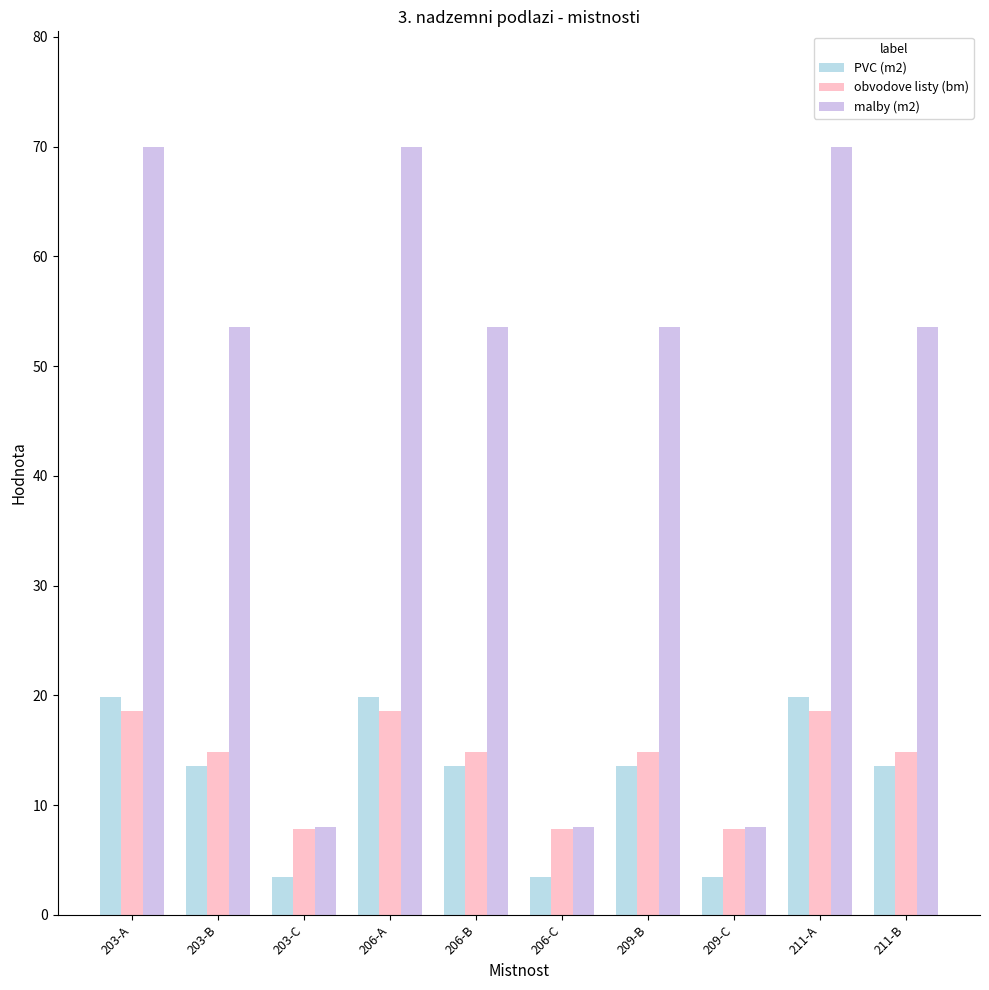

What is the total value across all series at 203-B?

81.9